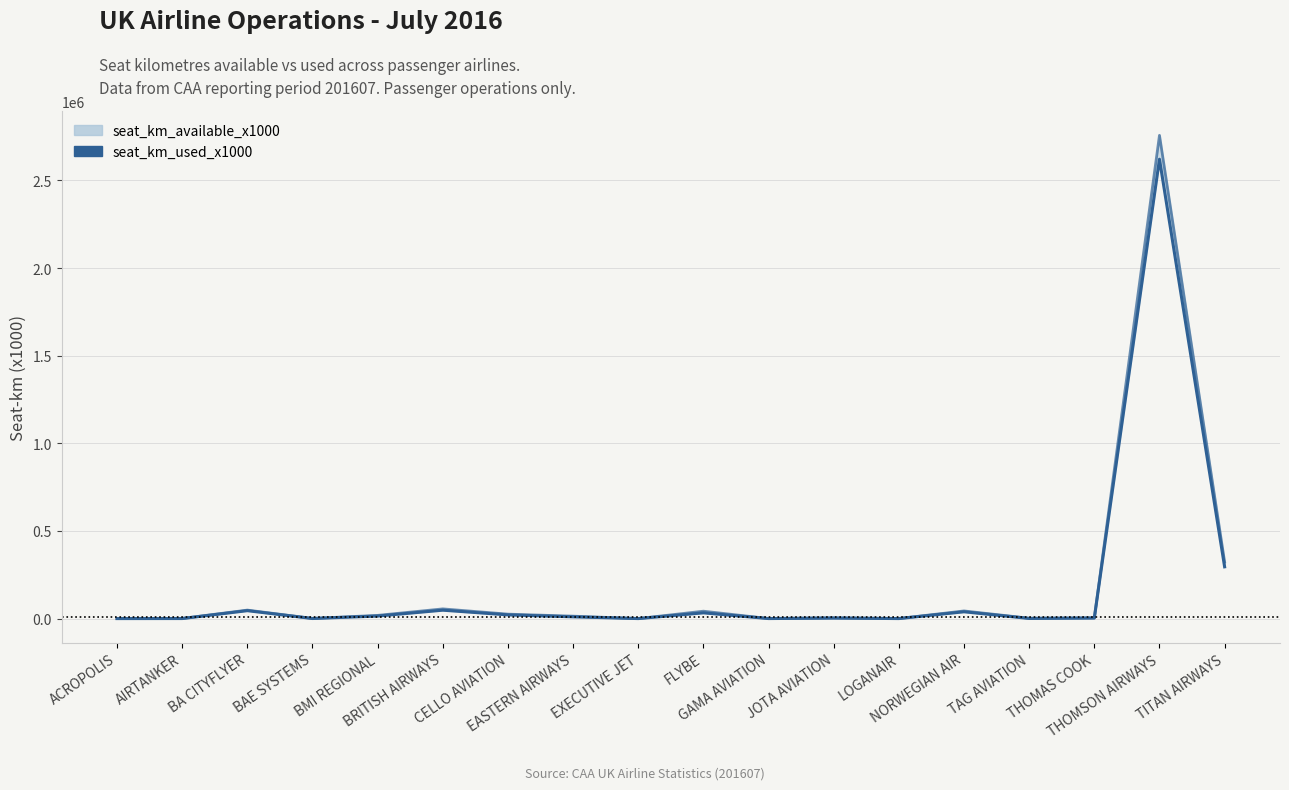

At which category does the chart reach its minimum across all series?

ACROPOLIS